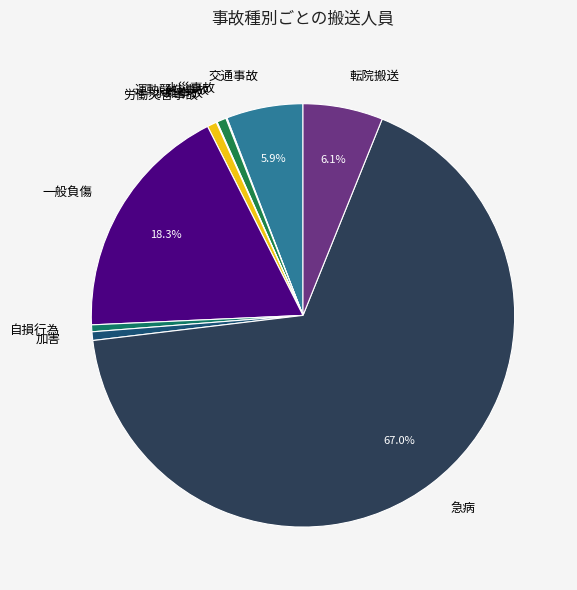

Approximately how many times larger is the value at 急病 compared to 一般負傷?

3.7